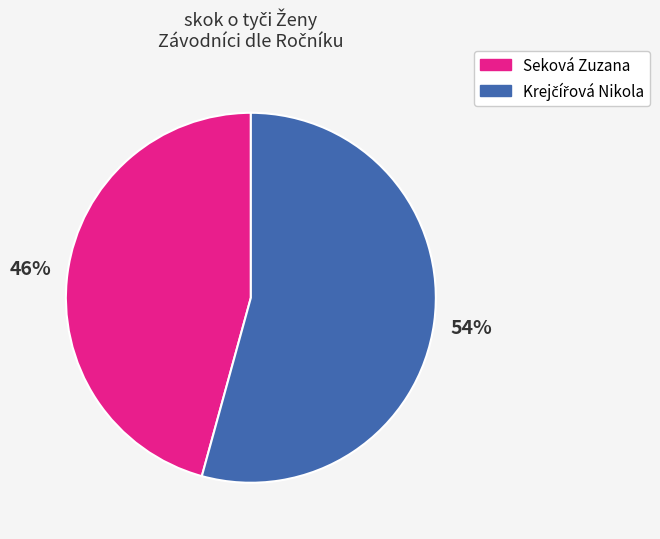

Is there a majority slice in this chart?

Yes